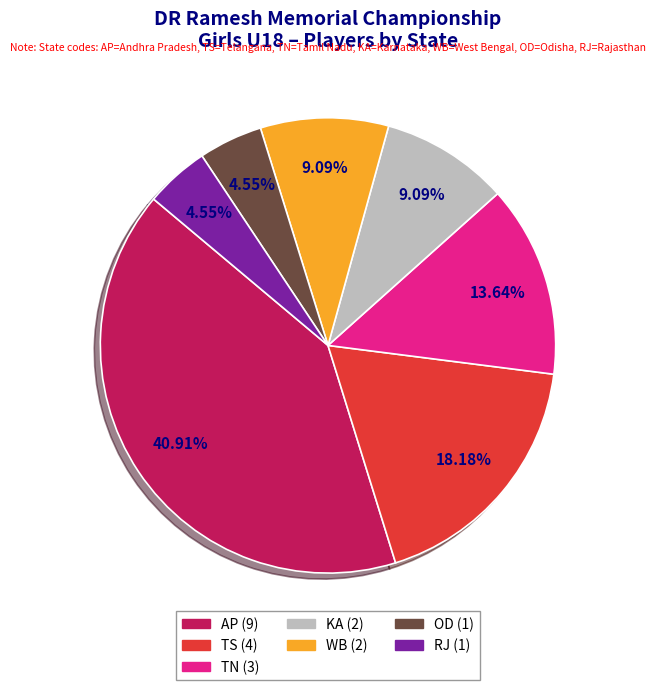

To the nearest percent, what portion does AP represent?

41%